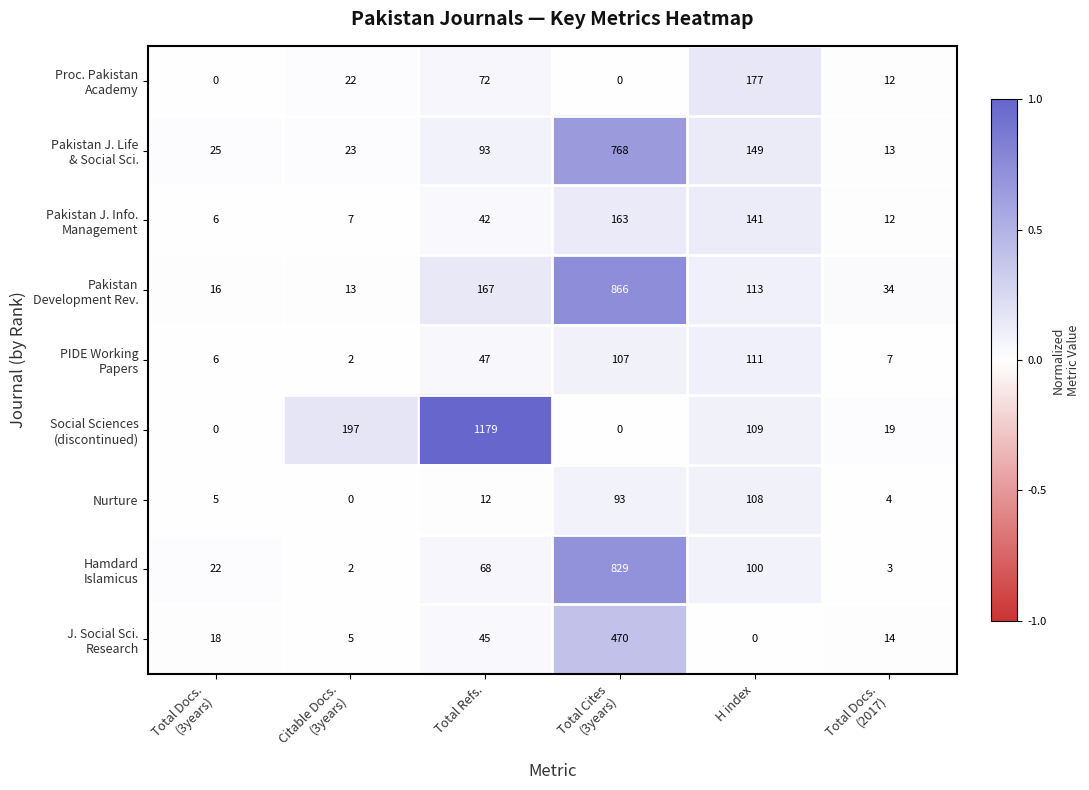

At how many categories does at least one series exceed 0?

6